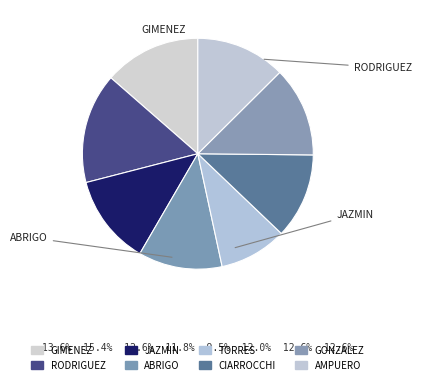

Rank the categories by value from lowest to highest.

TORRES, ABRIGO, CIARROCCHI, AMPUERO, JAZMIN, GONZALEZ, GIMENEZ, RODRIGUEZ